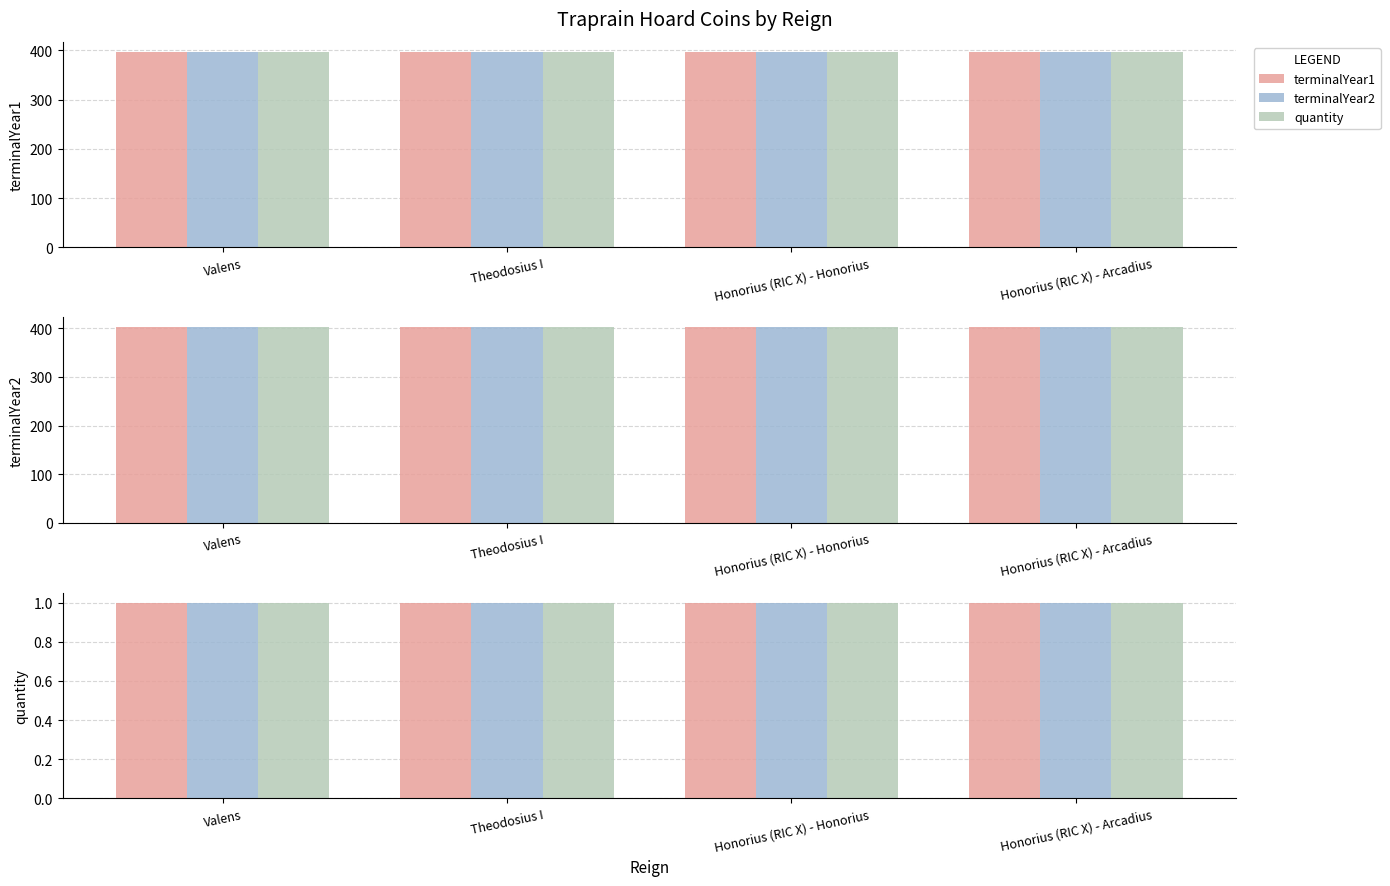

How many bars are there in each group?

3